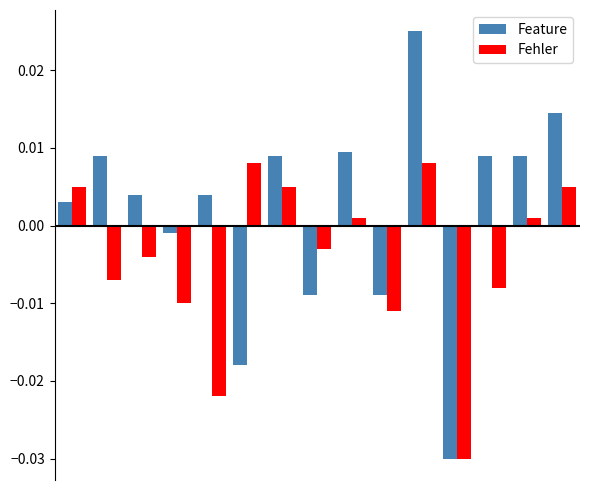

List the series in order of their peak value, lowest first.

Fehler, Feature